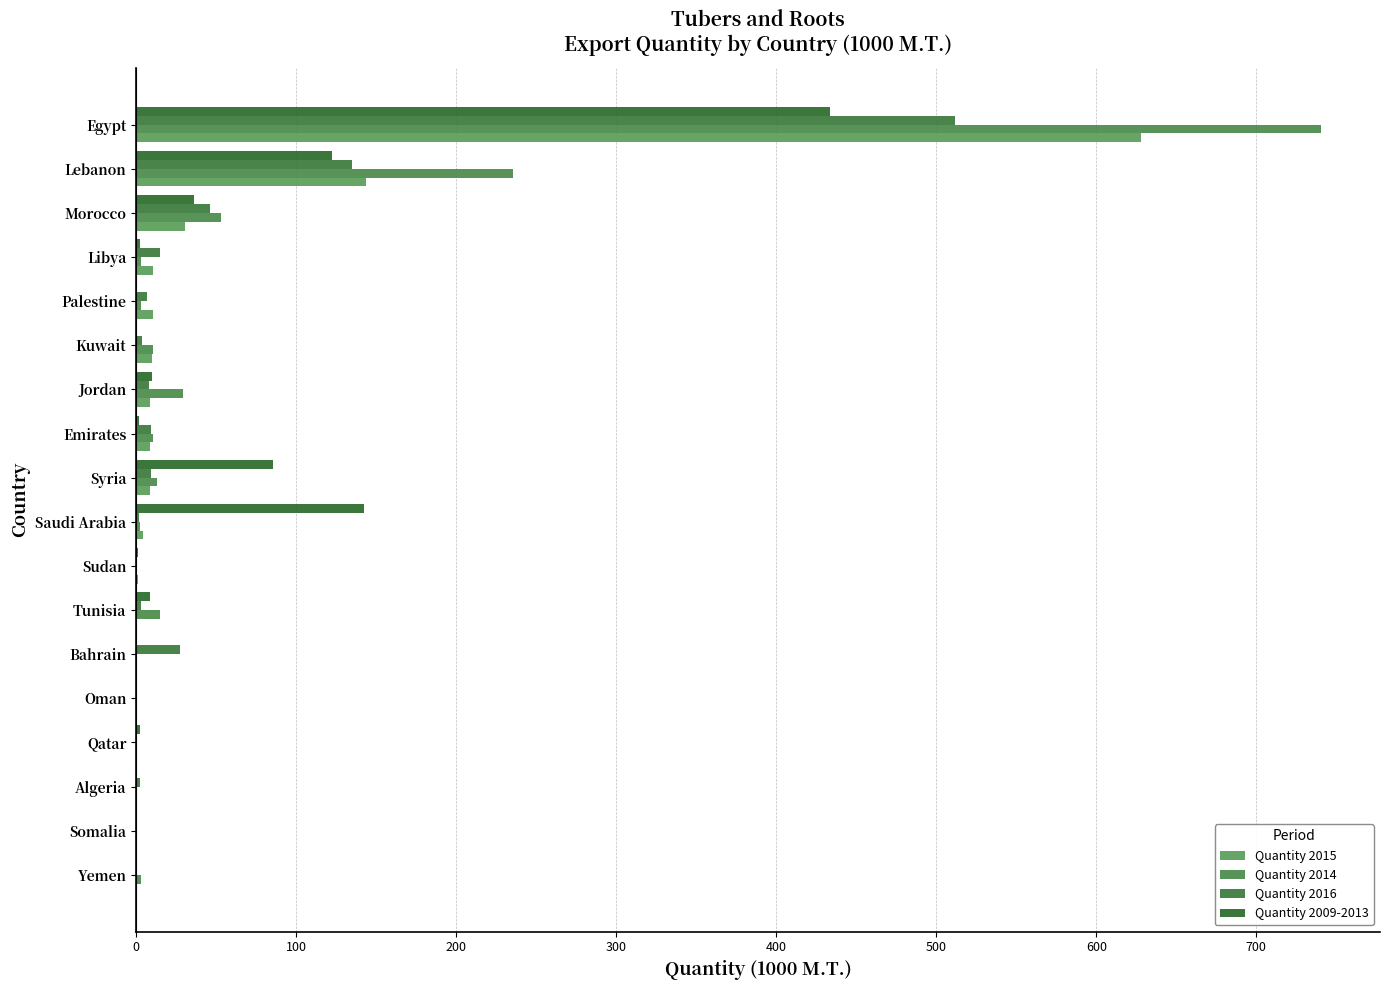

What is the difference between the maximum and second lowest values in the Quantity 2015 series?

627.9